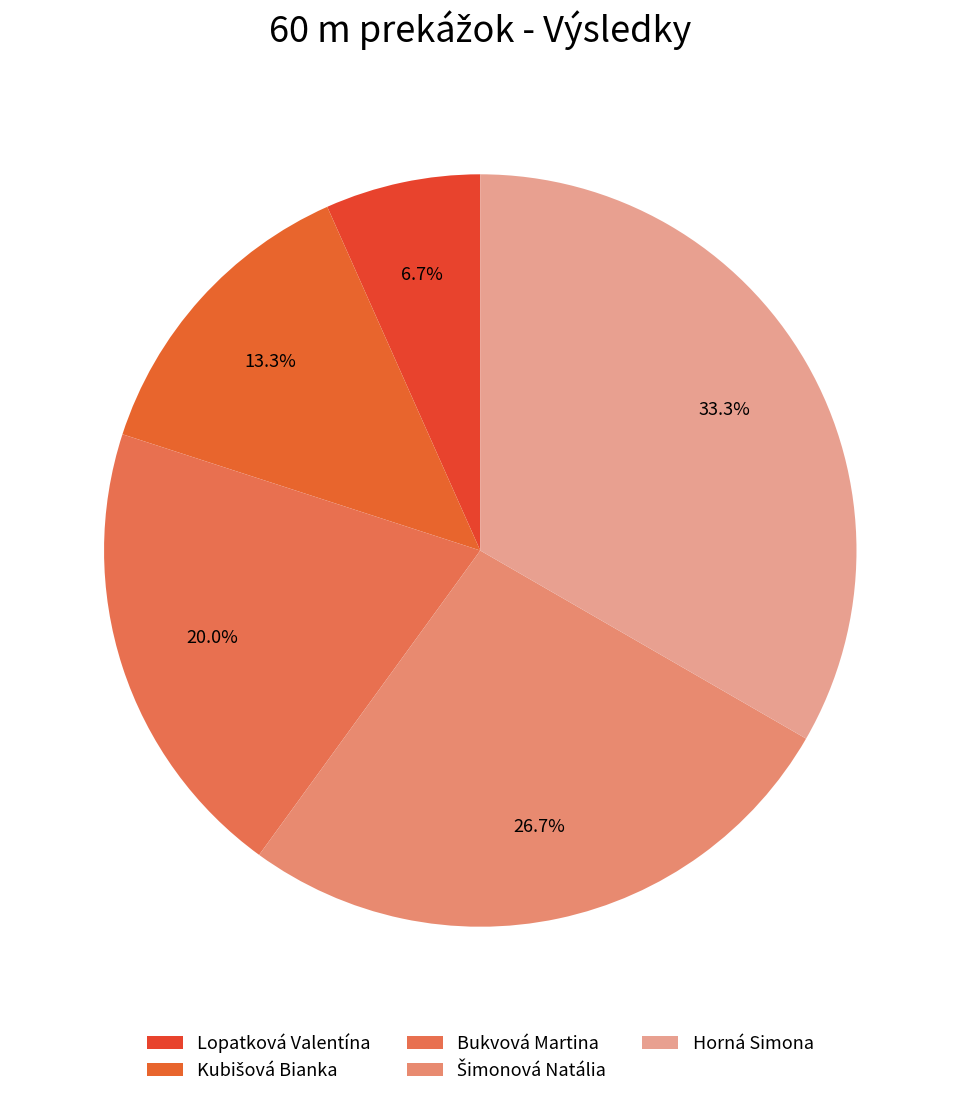

To the nearest percent, what is the difference between the largest and smallest slice percentages?

27%